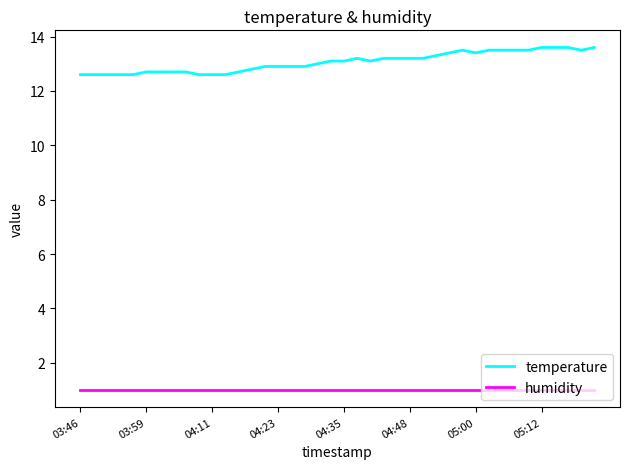

What is the sum of all temperature values?

522.5